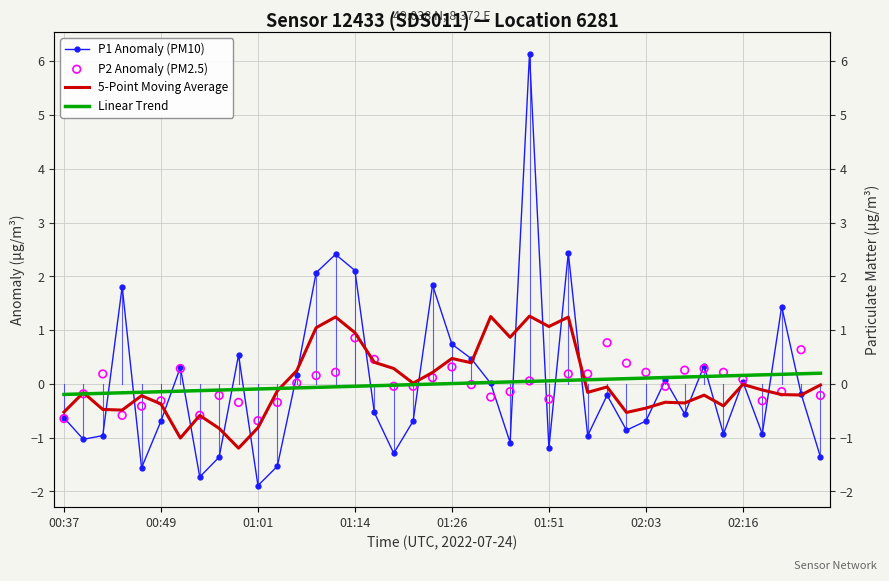

Which series has the largest total across all categories?

5-Point Moving Average